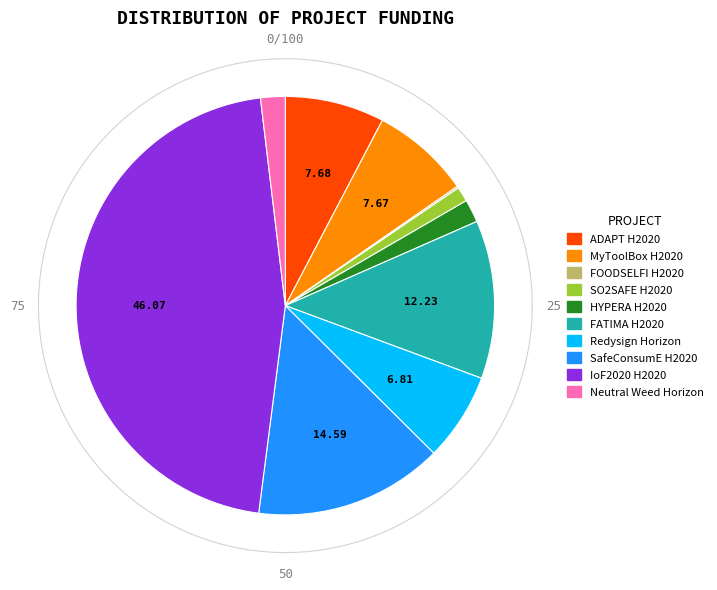

Which category has the biggest portion of the pie?

IoF2020 H2020